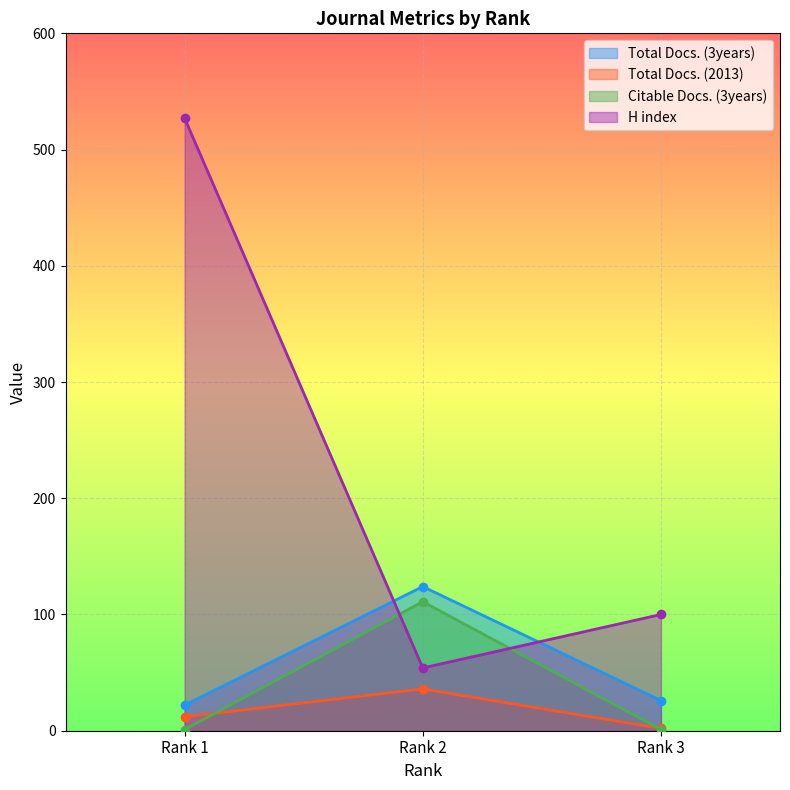

Where does the Total Docs. (2013) series first go above 12?

Rank 2